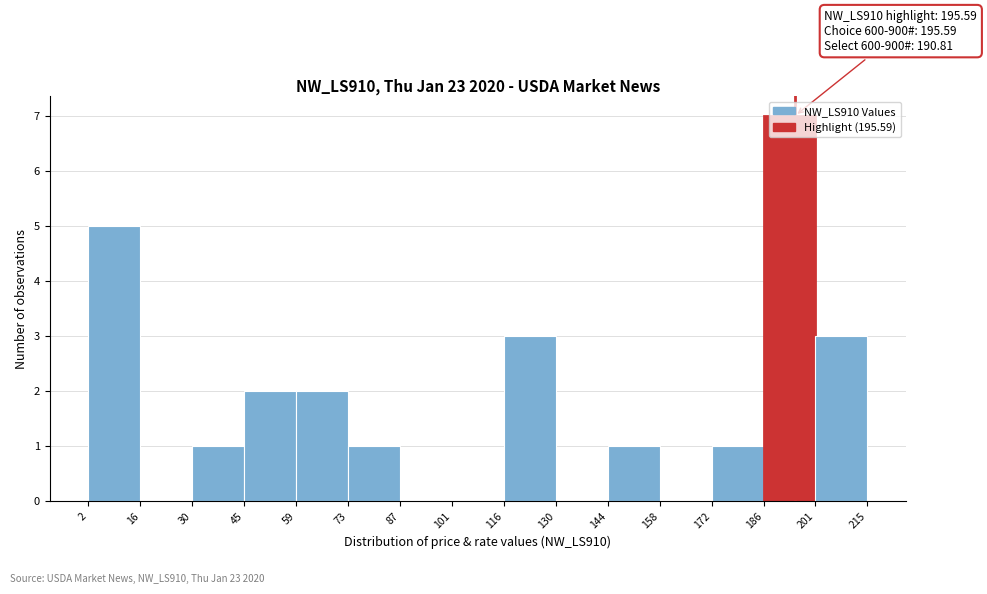

Which range on the x-axis has the tallest bar?

186 to 201